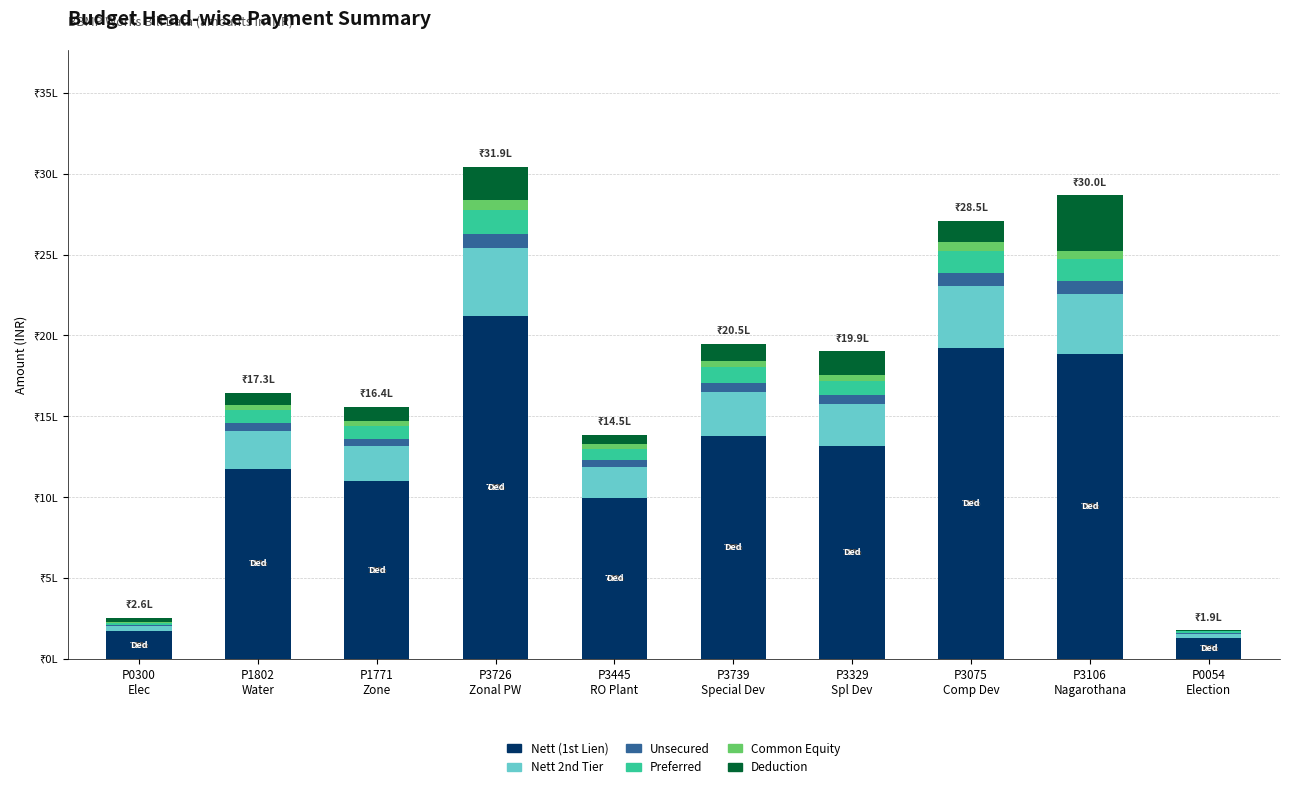

Are the bars horizontal?

No